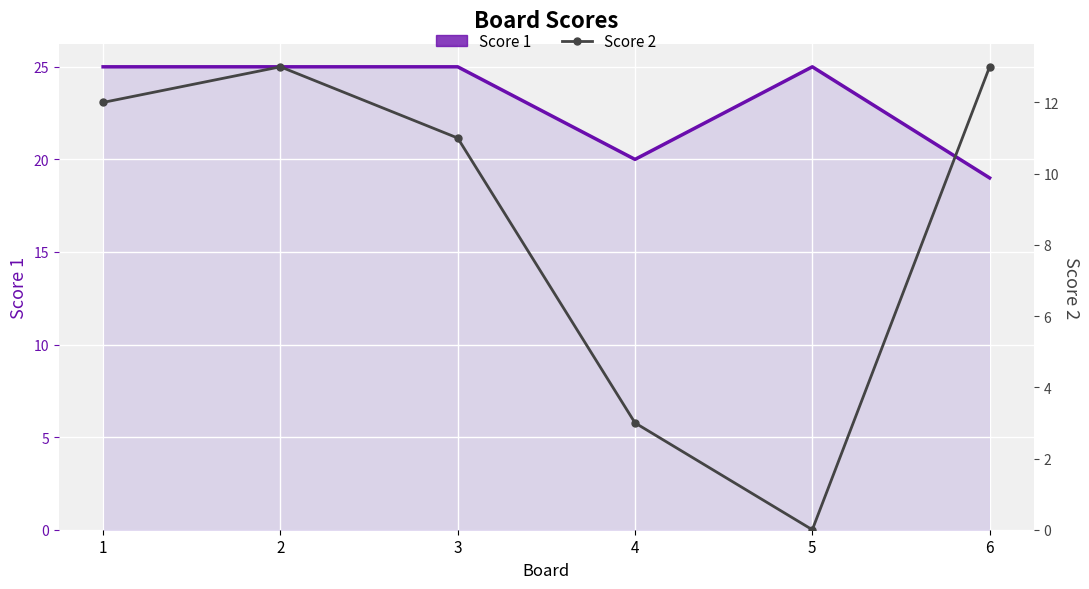

What is the maximum value for Score 2?

13